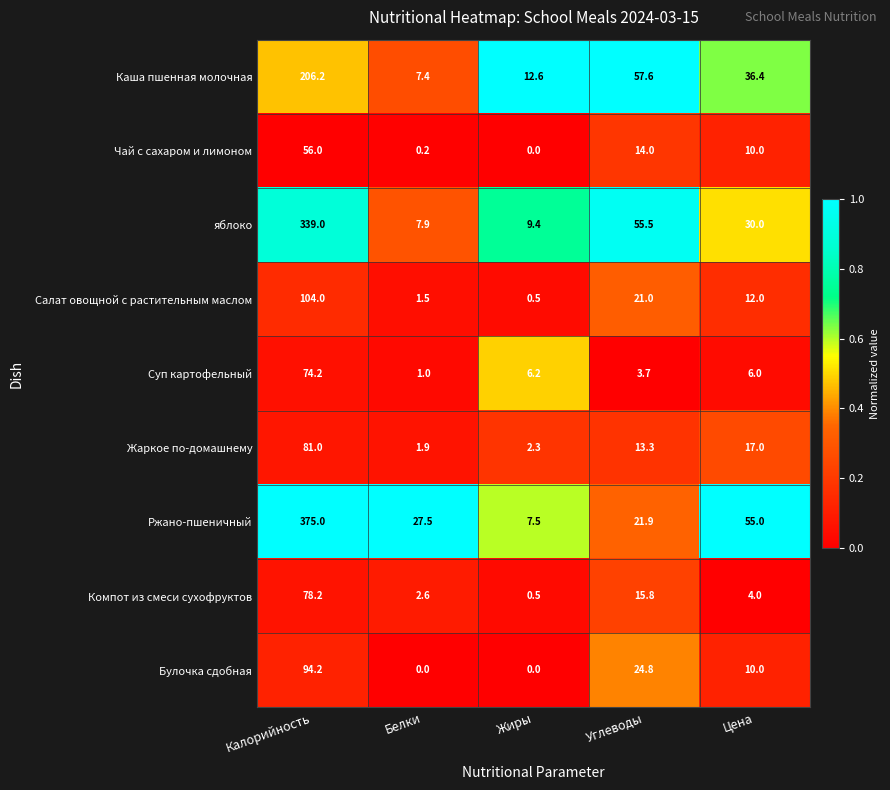

The Жаркое по-домашнему series shows 22.2 at Углеводы. True or false?

False